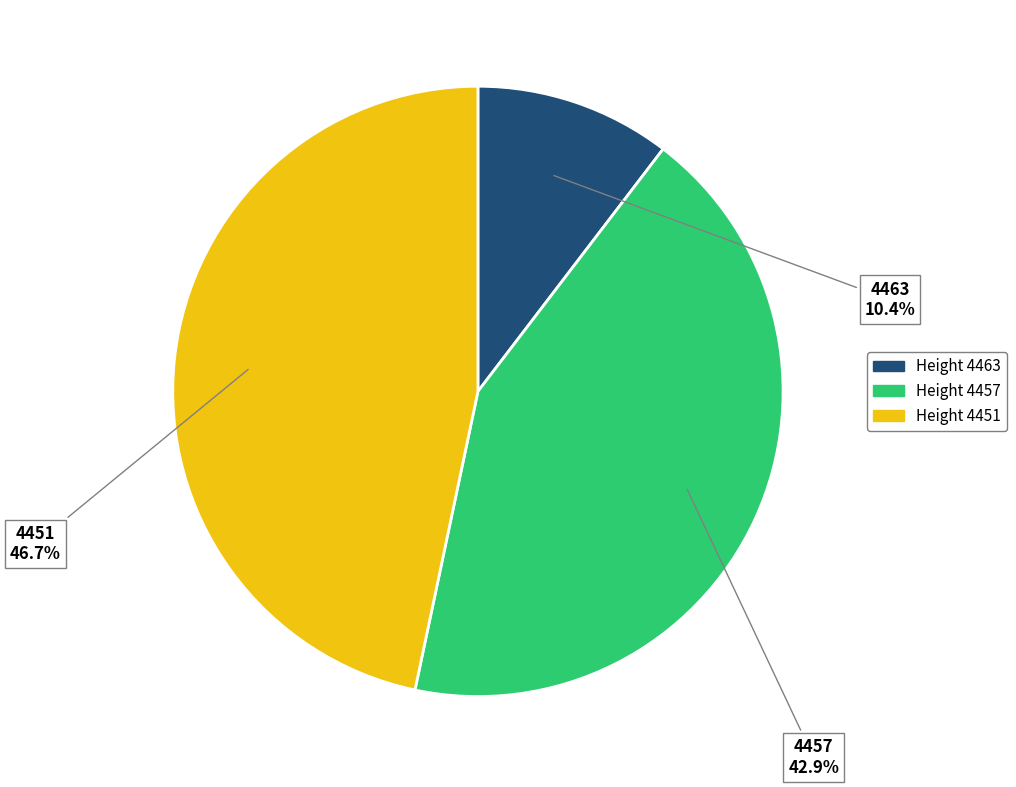

Is there any slice that represents more than half of the pie?

No